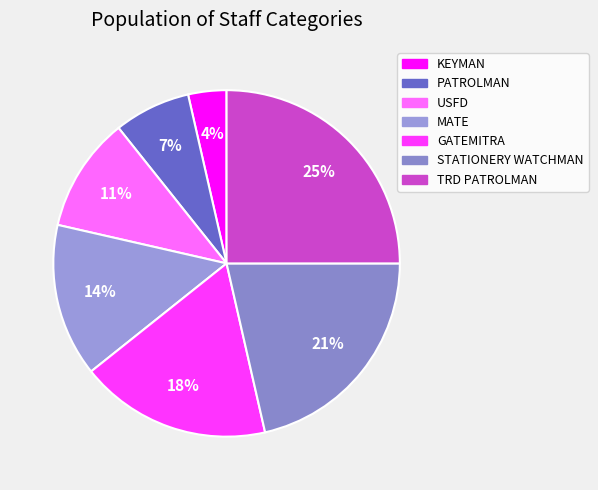

How many slices are in this pie chart?

7